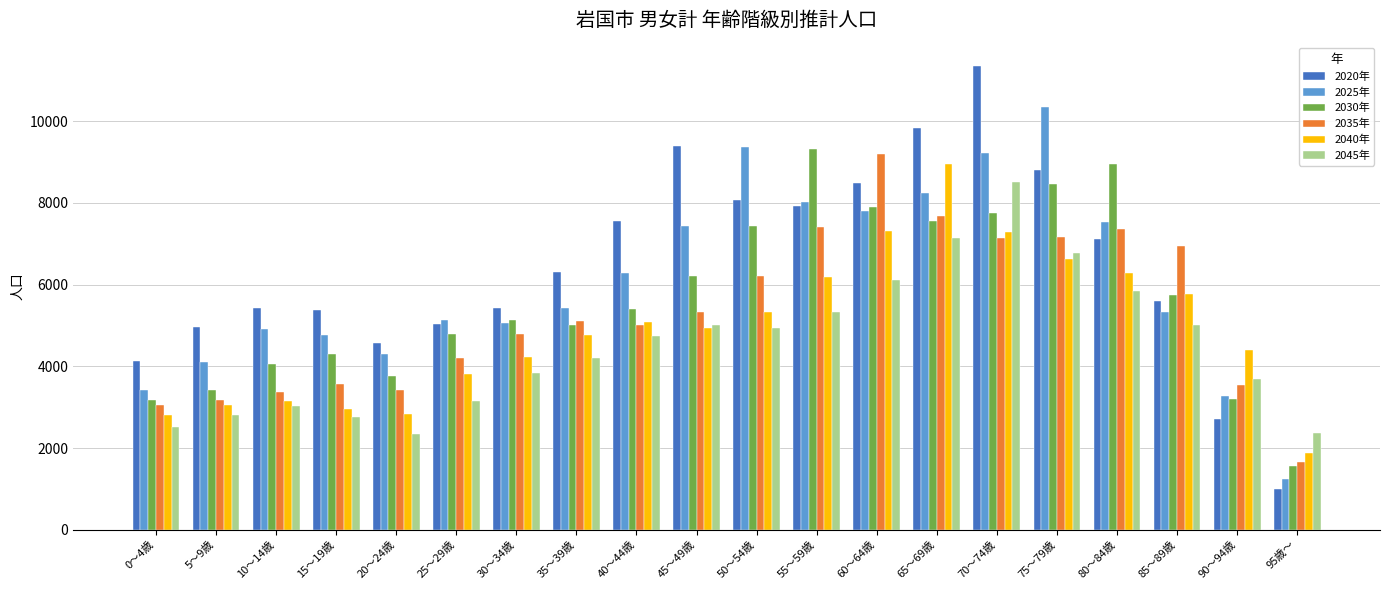

What is the value of the 2045年 bar at the 16th from the left?

6777